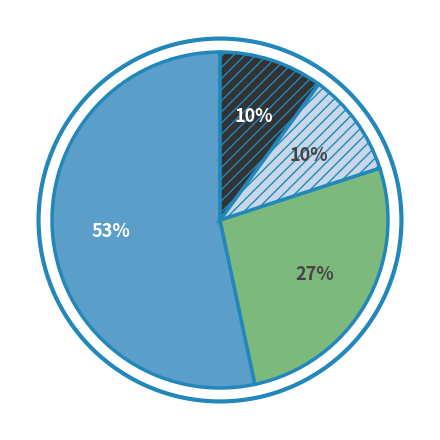

Count the number of slices in the pie.

4